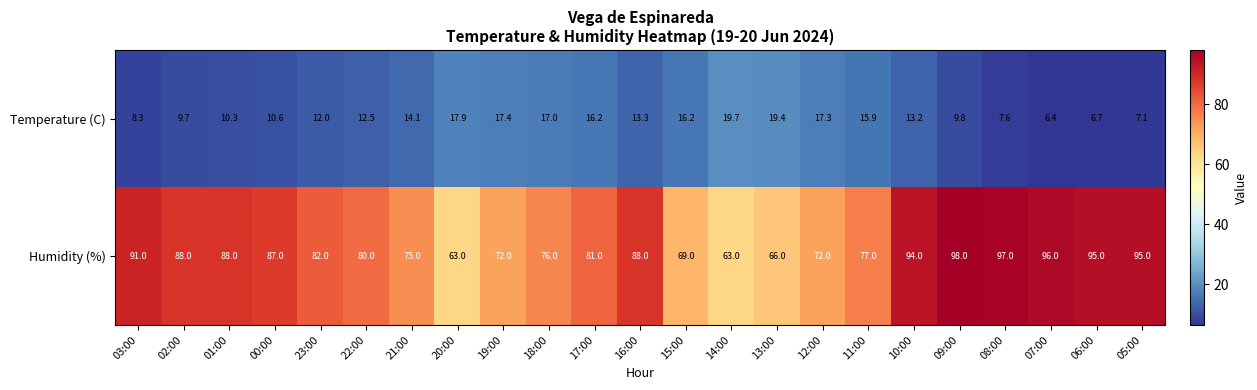

At how many categories does at least one series exceed 27?

23